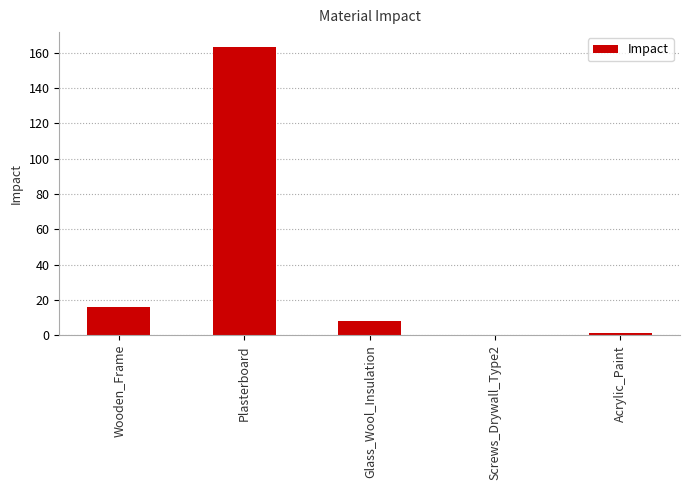

Reading left to right, list all the values displayed in this chart.

Wooden_Frame=16.1	Plasterboard=163.5	Glass_Wool_Insulation=8.2	Screws_Drywall_Type2=0.3	Acrylic_Paint=1.5